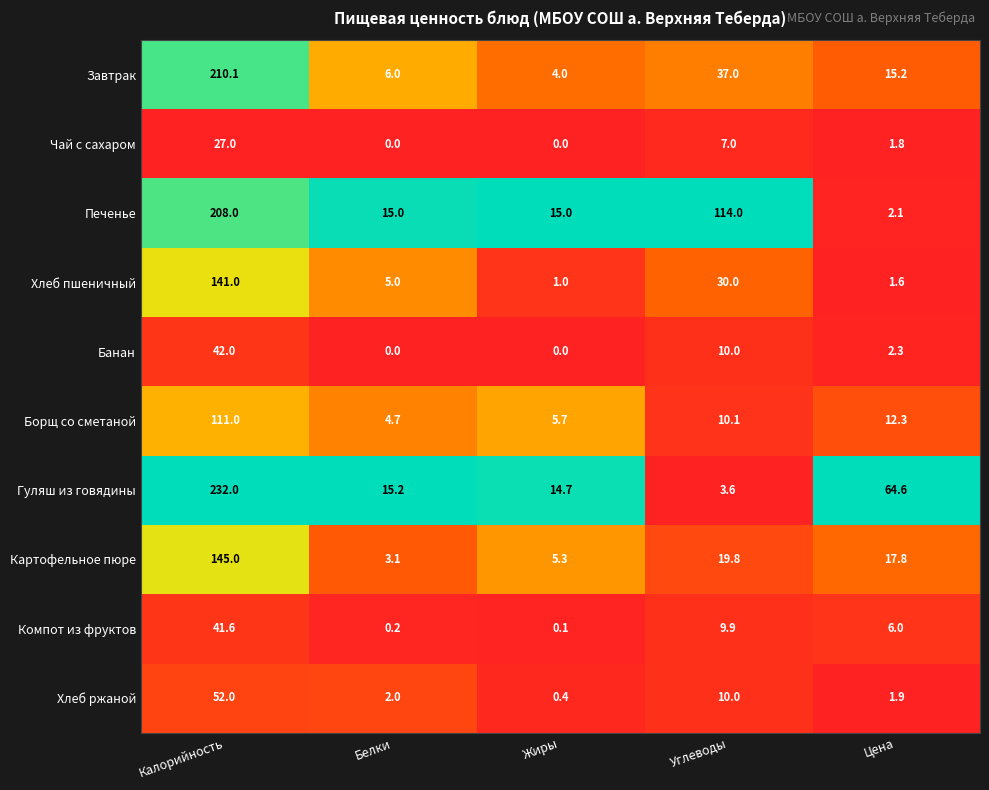

Rank the series by their maximum value, from highest to lowest.

Гуляш из говядины, Завтрак, Печенье, Картофельное пюре, Хлеб пшеничный, Борщ со сметаной, Хлеб ржаной, Банан, Компот из фруктов, Чай с сахаром